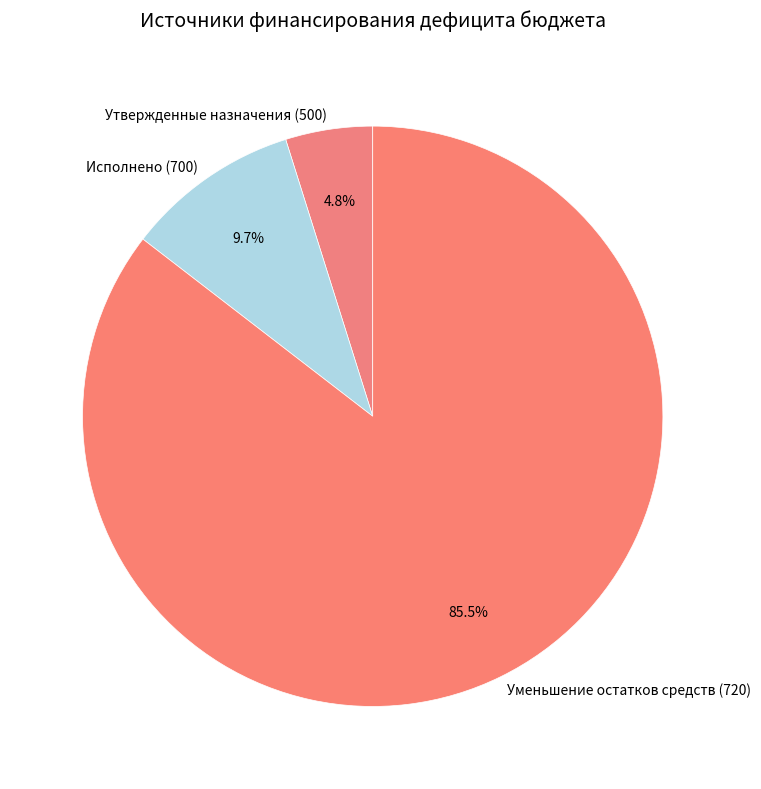

How many slices are in this pie chart?

3